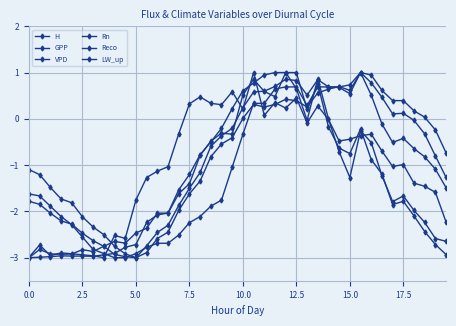

How many lines are shown in the chart?

6